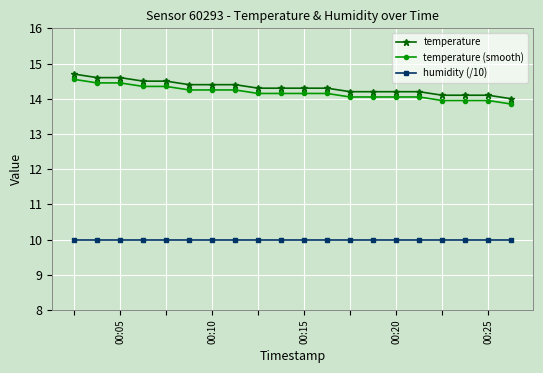

What is the difference between the second highest and minimum values in the temperature (smooth) series?

0.6